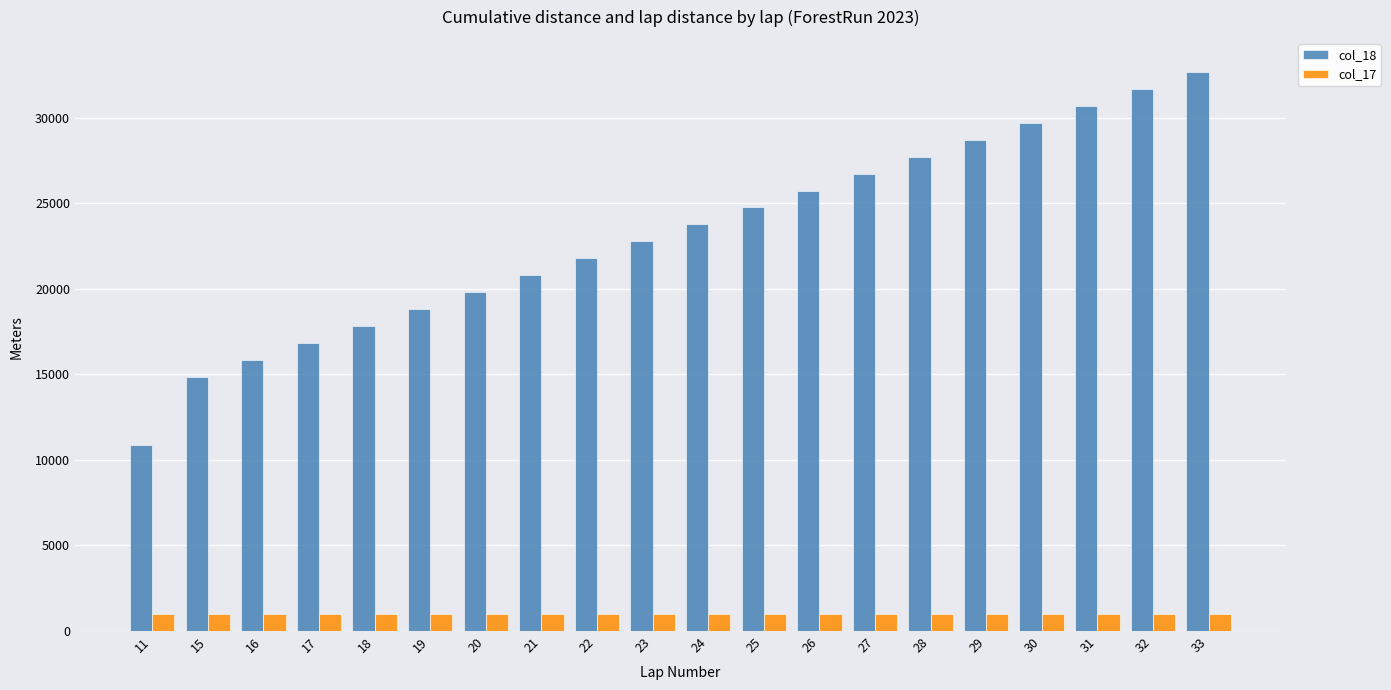

The value of col_17 at 25 is 990. True or false?

True